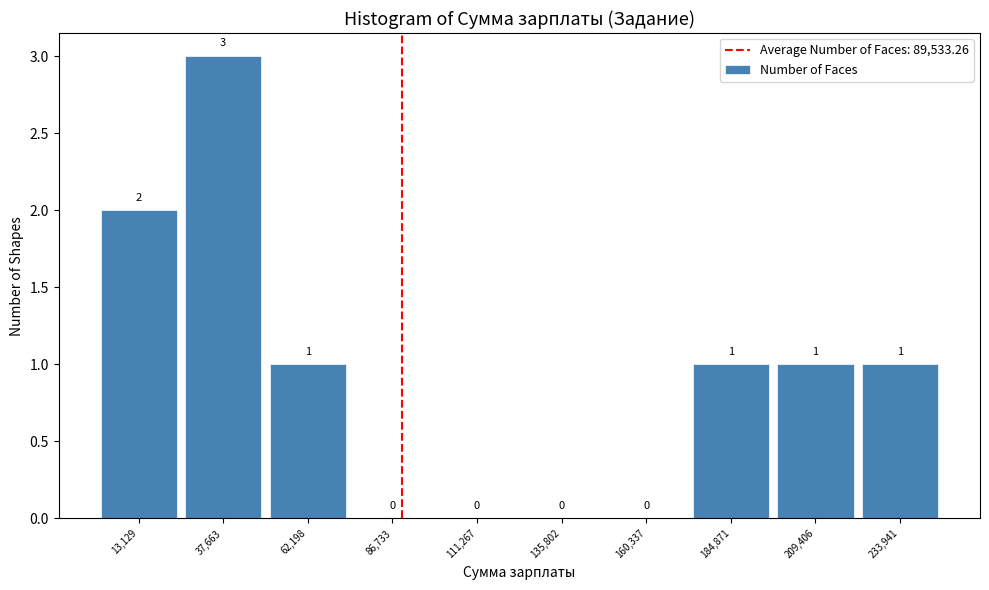

Reading left to right, transcribe this chart: for each bar, give the range it covers on the x-axis and its height. The bar edges are not printed on the chart, so give them approximately, as read against the axis.

0 to 25000: 2
25000 to 50000: 3
50000 to 75000: 1
75000 to 100000: 0
100000 to 125000: 0
125000 to 150000: 0
150000 to 175000: 0
175000 to 195000: 1
195000 to 220000: 1
220000 to 245000: 1